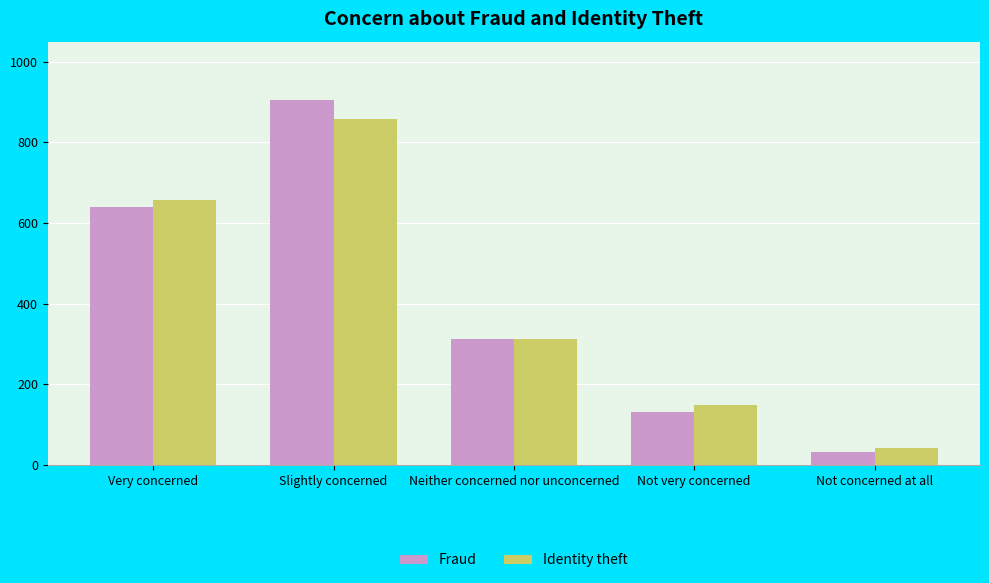

How many bars are there in total?

10